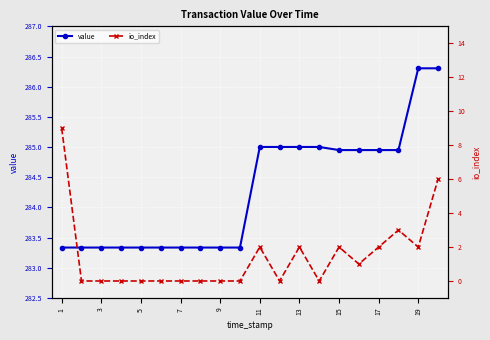

True or false: value has more than 1 interior local peaks.

False